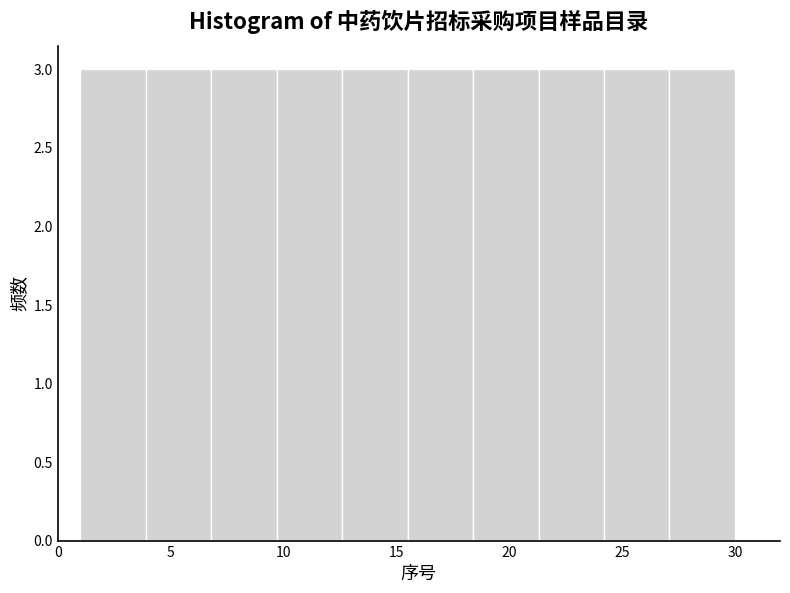

Reading left to right, transcribe this chart: for each bar, give the range it covers on the x-axis and its height. Neither the bar edges nor the heights are printed on the chart, so give them approximately, as read against the axes.

1.0 to 3.9: 3
3.9 to 6.8: 3
6.8 to 9.7: 3
9.7 to 12.6: 3
12.6 to 15.5: 3
15.5 to 18.4: 3
18.4 to 21.3: 3
21.3 to 24.2: 3
24.2 to 27.1: 3
27.1 to 30.0: 3